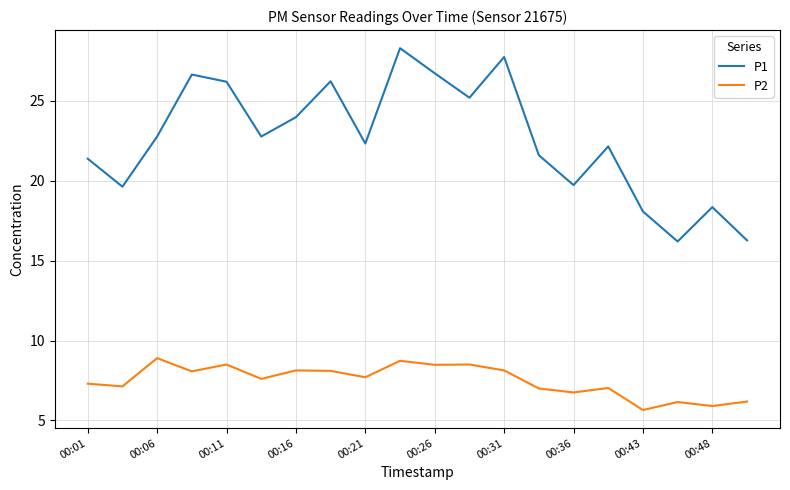

What is the maximum value shown in the chart?

28.3